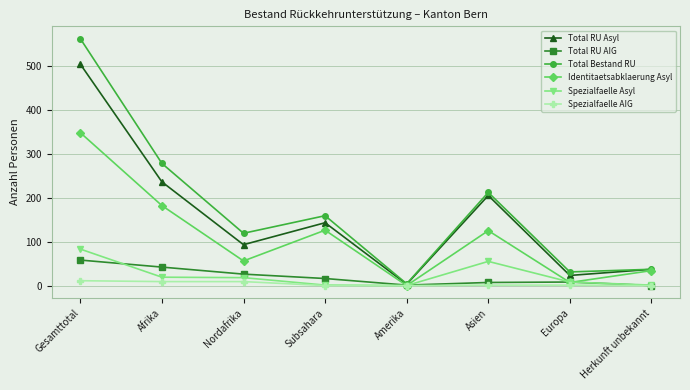

What is the highest value of the Total RU Asyl series?

504